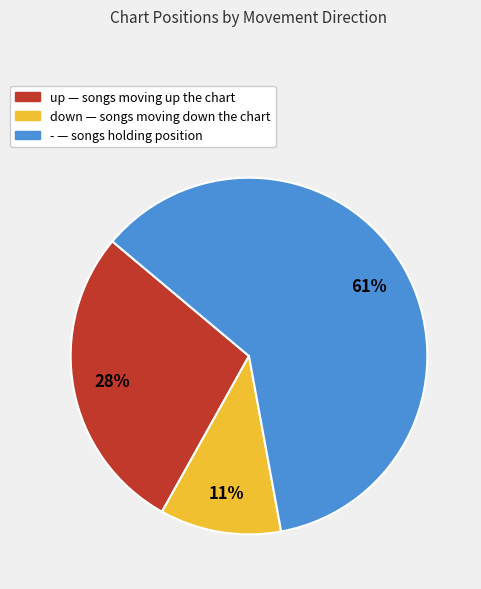

Which category has the biggest portion of the pie?

-